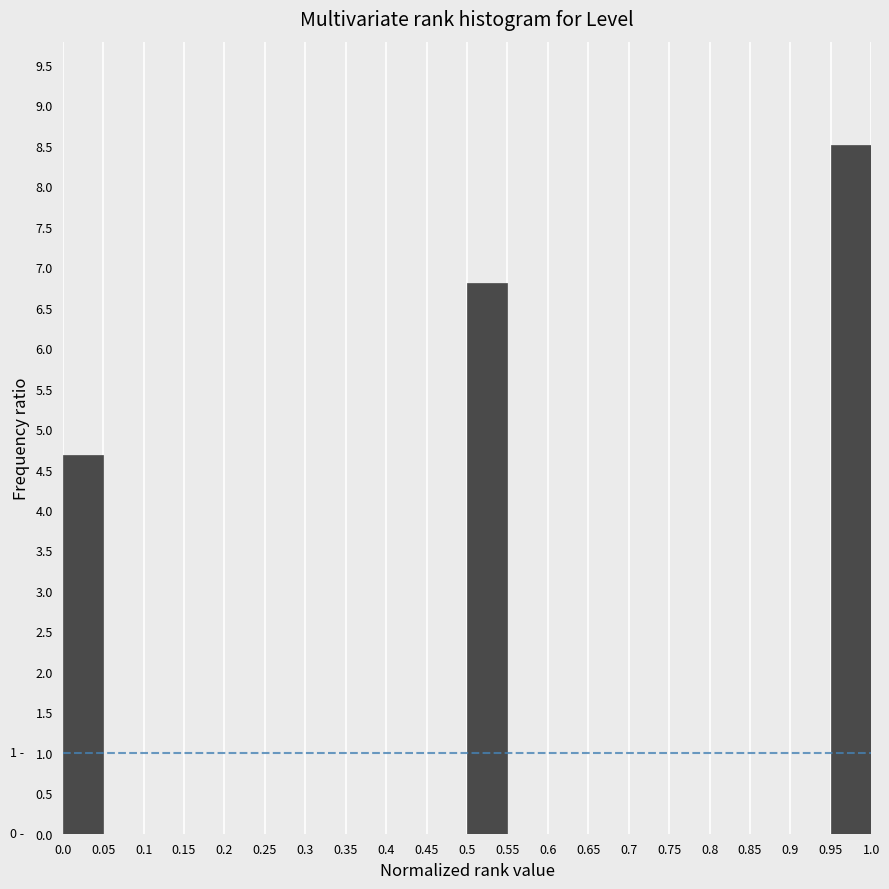

Over which range of the x-axis is the bar tallest?

0.95 to 1.0